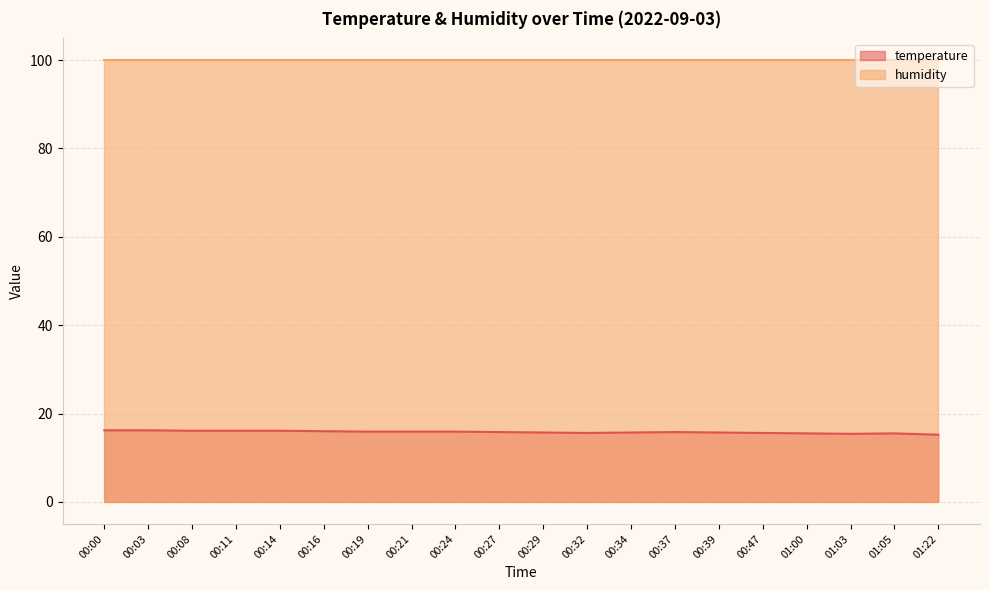

At which category does the data reach its first local peak?

00:37